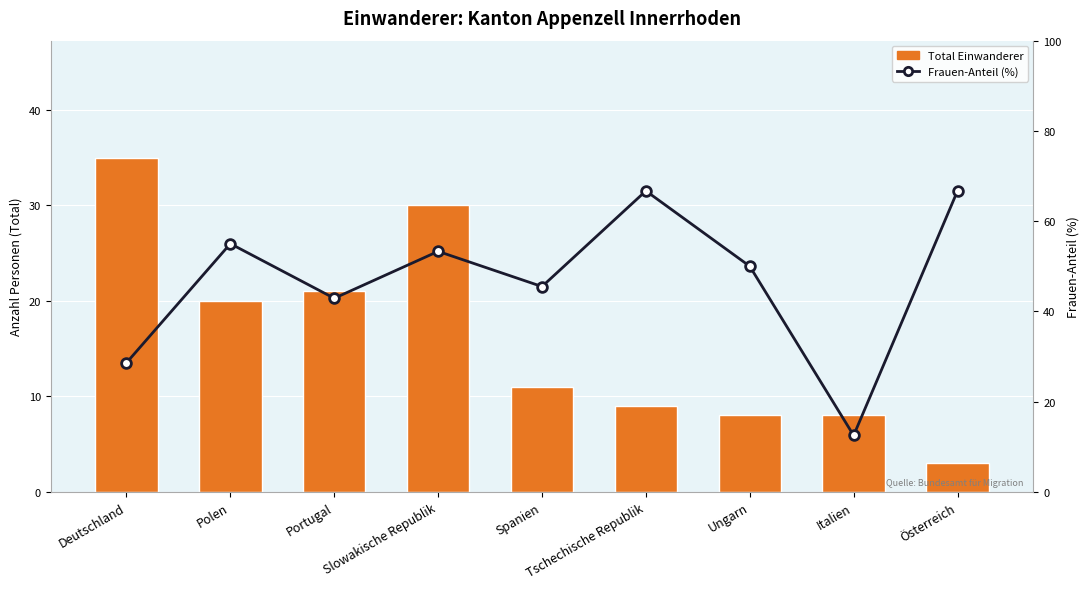

How many data points in Frauen-Anteil (%) are less than 50?

4